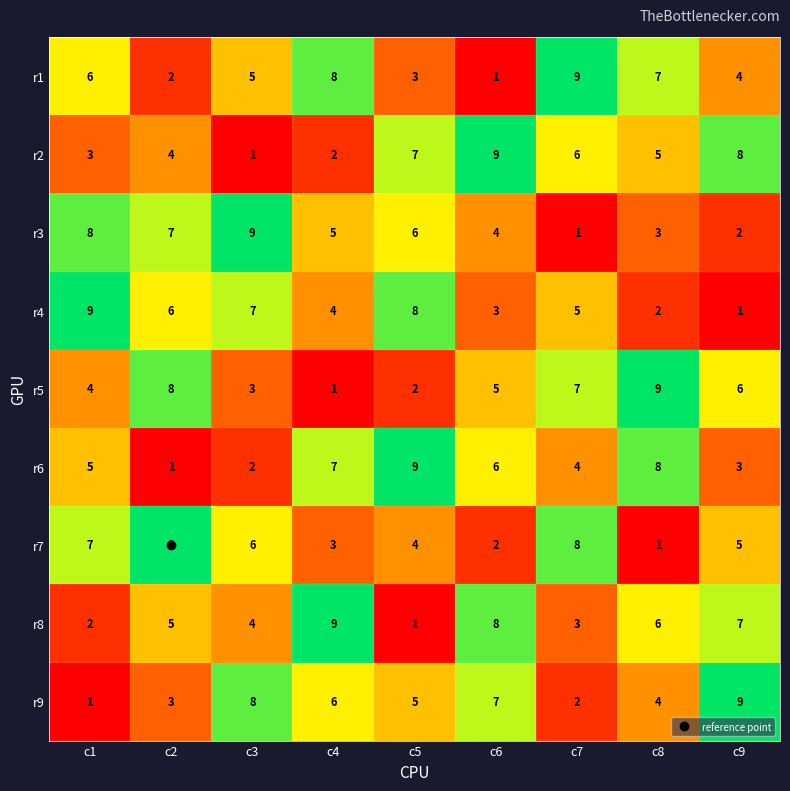

What is the sum of the r3 values at c8 and c9?

5